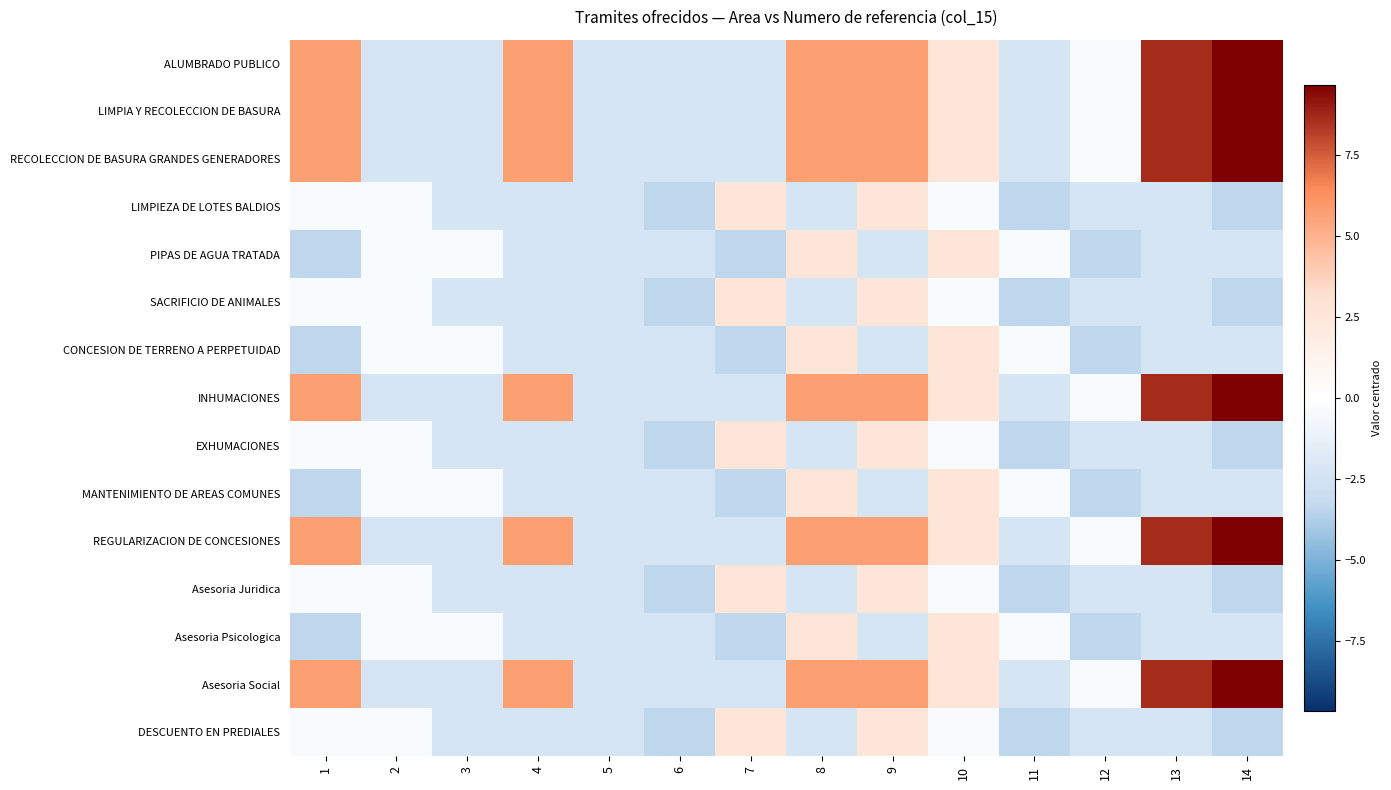

At 4, list the series in order from largest to smallest.

ALUMBRADO PUBLICO, LIMPIA Y RECOLECCION DE BASURA, RECOLECCION DE BASURA GRANDES GENERADORES, INHUMACIONES, REGULARIZACION DE CONCESIONES, Asesoria Social, LIMPIEZA DE LOTES BALDIOS, PIPAS DE AGUA TRATADA, SACRIFICIO DE ANIMALES, CONCESION DE TERRENO A PERPETUIDAD, EXHUMACIONES, MANTENIMIENTO DE AREAS COMUNES, Asesoria Juridica, Asesoria Psicologica, DESCUENTO EN PREDIALES